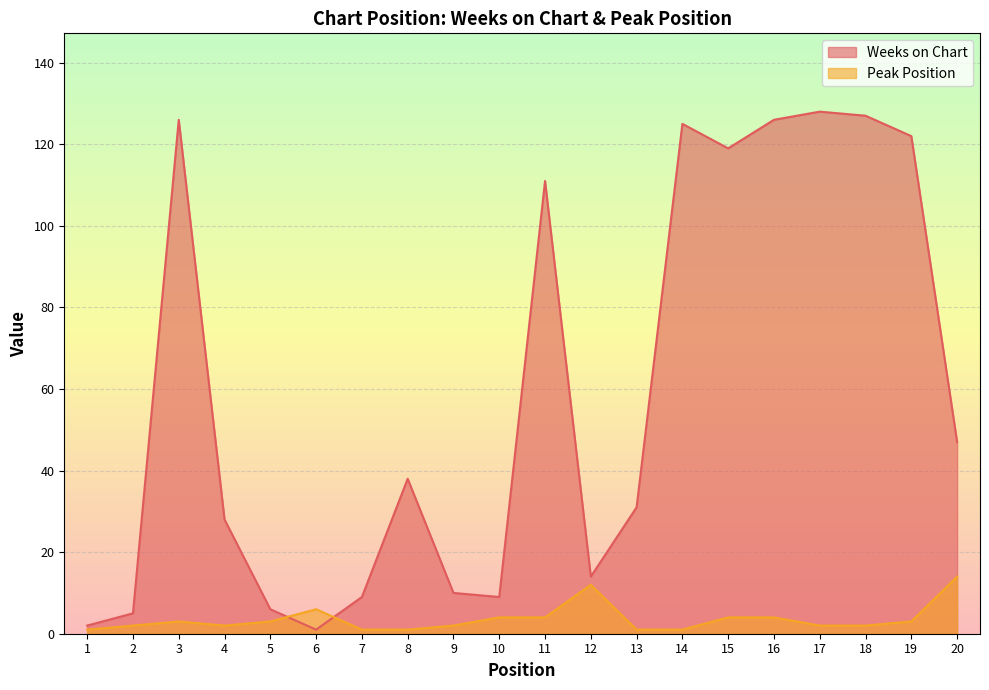

How many lines are shown in the chart?

2